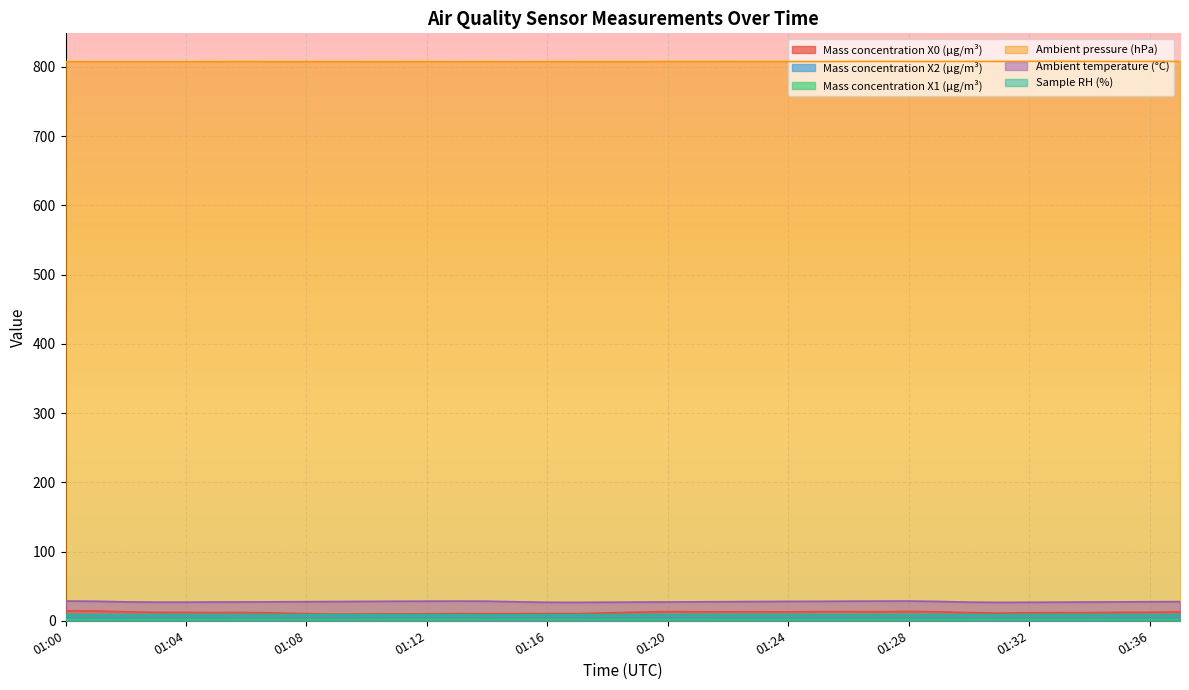

What is the minimum value for Ambient pressure (hPa)?

807.4